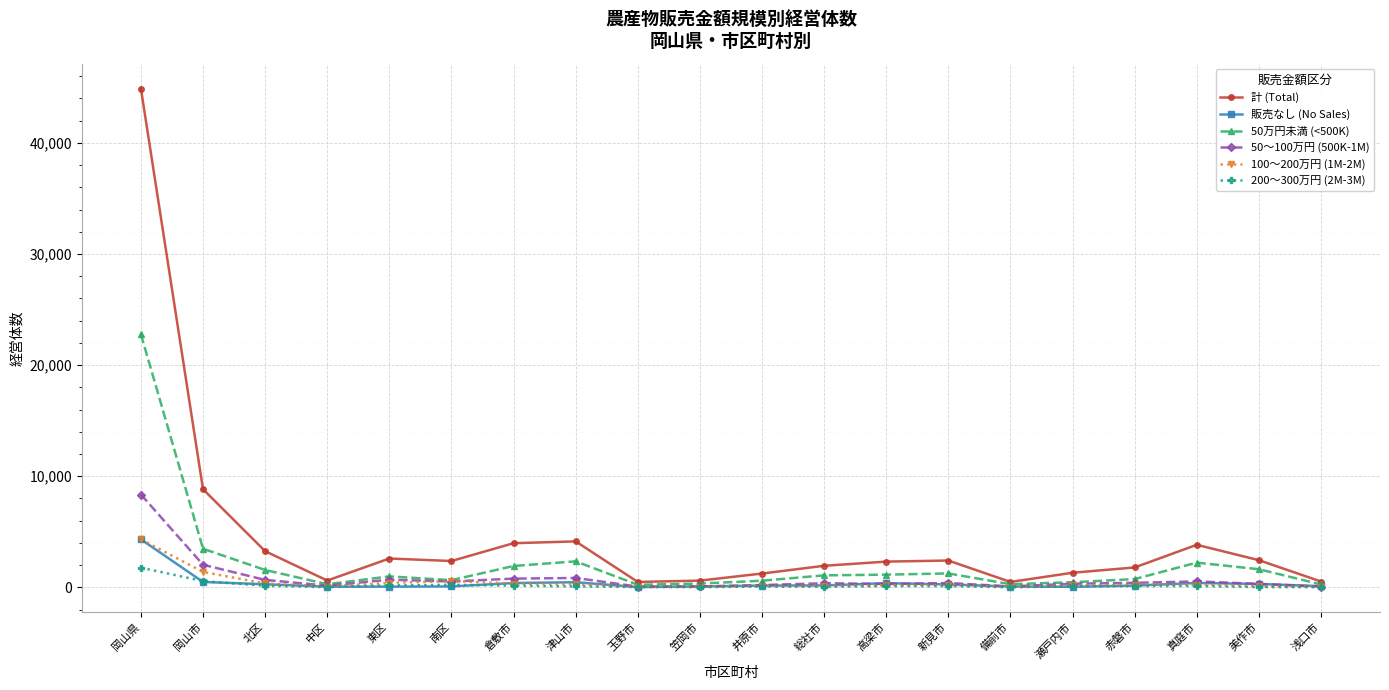

True or false: 50万円未満 (<500K) has a value of 1142 at 高梁市.

True